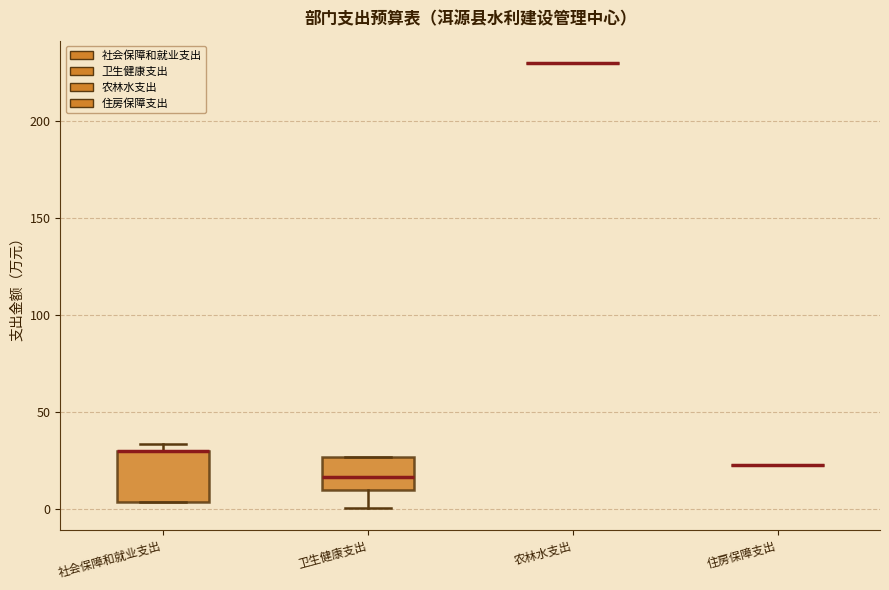

Reading left to right, transcribe this box plot: for each box, give where its median line is, the range the box spans, and where its two whiskers end, as read against the y-axis. The values are not printed on the chart, so give them approximately, as read against the axis.

社会保障和就业支出: median 30 (drawn on the box's upper edge), box 5 to 30, whiskers 5 to 35
卫生健康支出: median 15, box 10 to 25, whiskers 0 to 25
农林水支出: box collapsed to a line at 230, whiskers 230 to 230
住房保障支出: box collapsed to a line at 25, whiskers 25 to 25